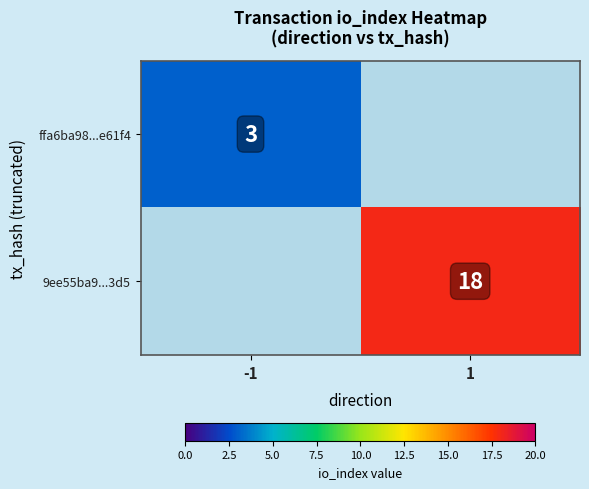

The 9ee55ba9...3d5 series shows 25.4 at 1. True or false?

False